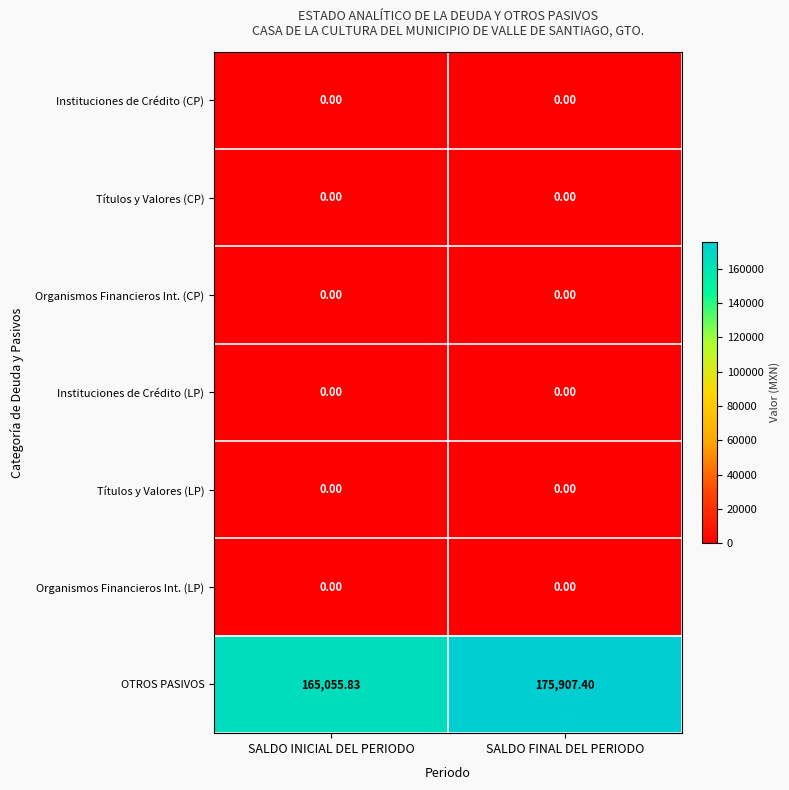

Rank the categories by OTROS PASIVOS value from highest to lowest.

SALDO FINAL DEL PERIODO, SALDO INICIAL DEL PERIODO